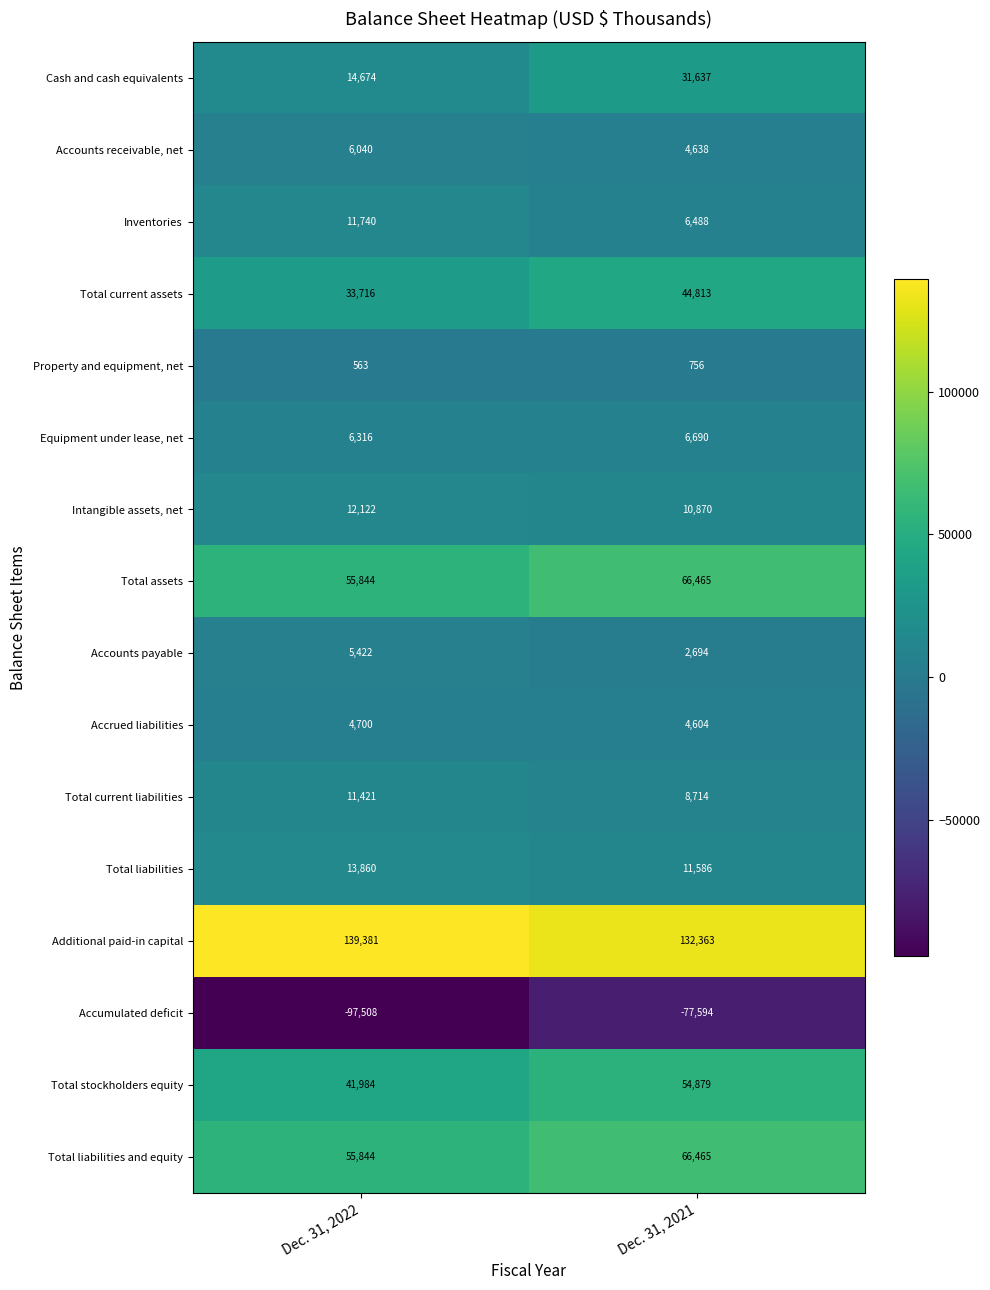

Which series has the largest total across all categories?

Additional paid-in capital